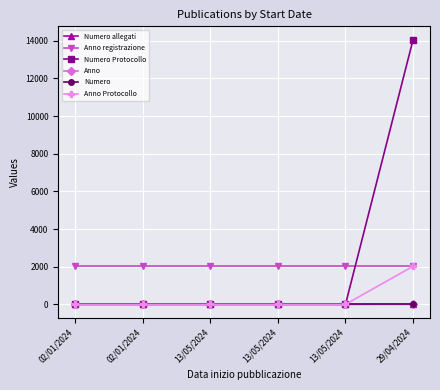

Does the chart have visible grid lines?

Yes